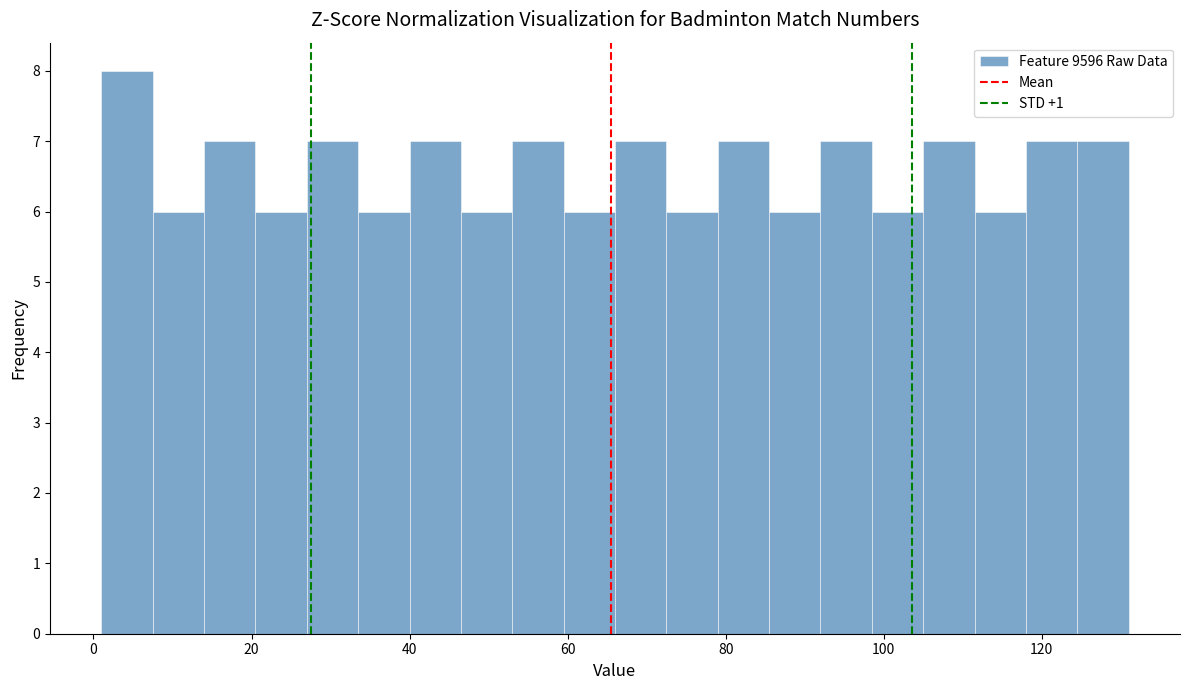

Read against the x-axis, roughly where is the centre of the tallest bar?

4